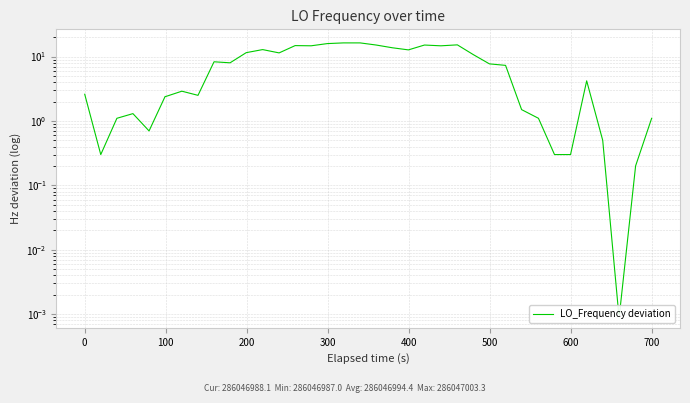

The value at 14 is 19.9. True or false?

False